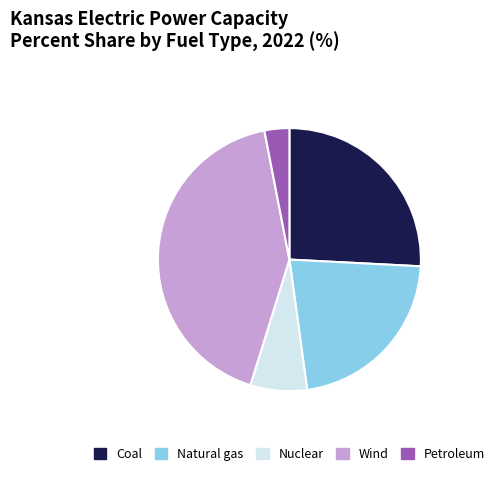

Between Nuclear and Wind, which is larger?

Wind